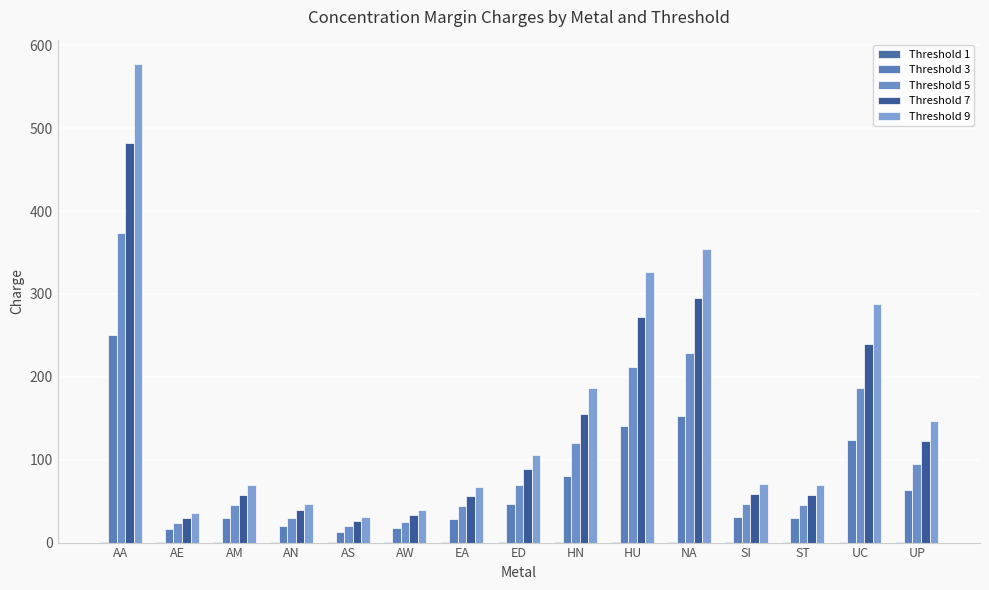

Count the number of categories in the chart.

15